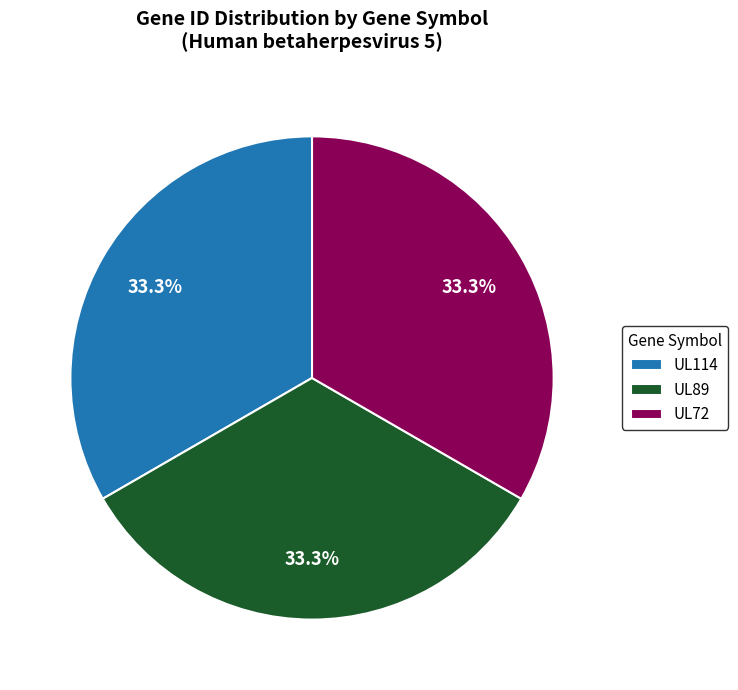

Count the number of slices in the pie.

3